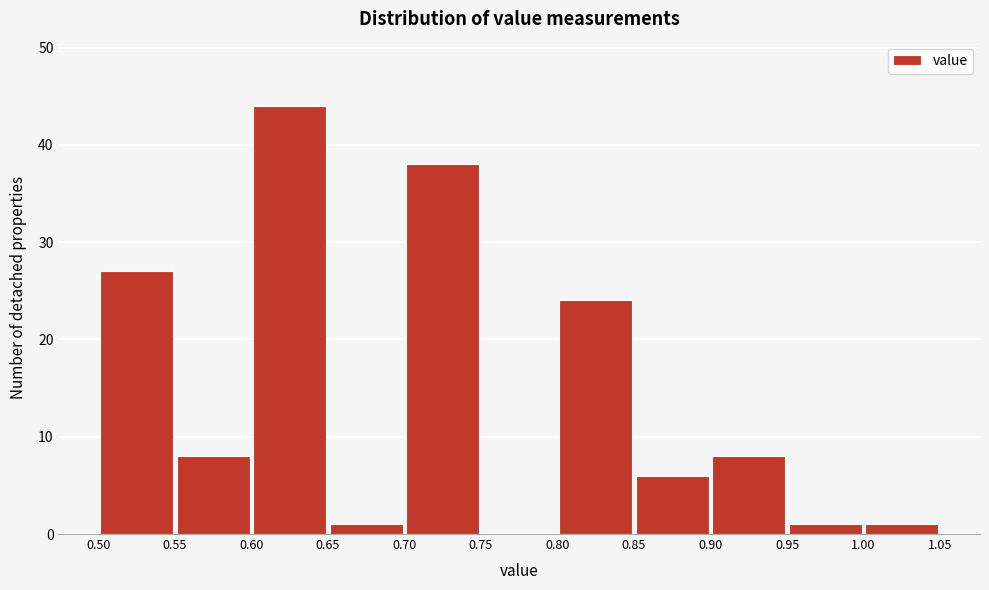

What is the height of the bar covering 0.95 to 1.00 on the x-axis? The values are not printed on the chart, so give them approximately, as read against the axis.

1